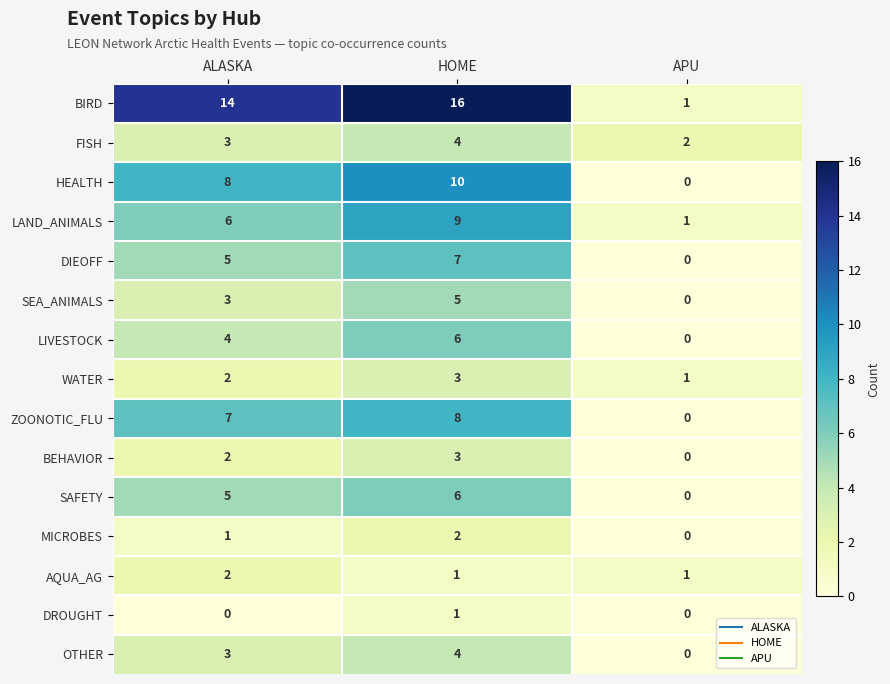

List the labels in order of LAND_ANIMALS value, smallest first.

APU, ALASKA, HOME